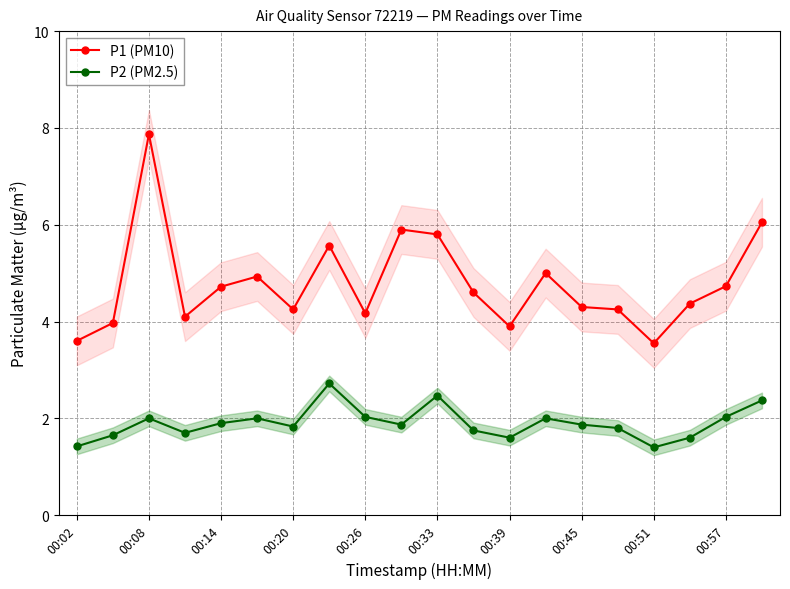

True or false: P2 (PM2.5) has more than 0 points higher than both neighbors.

True